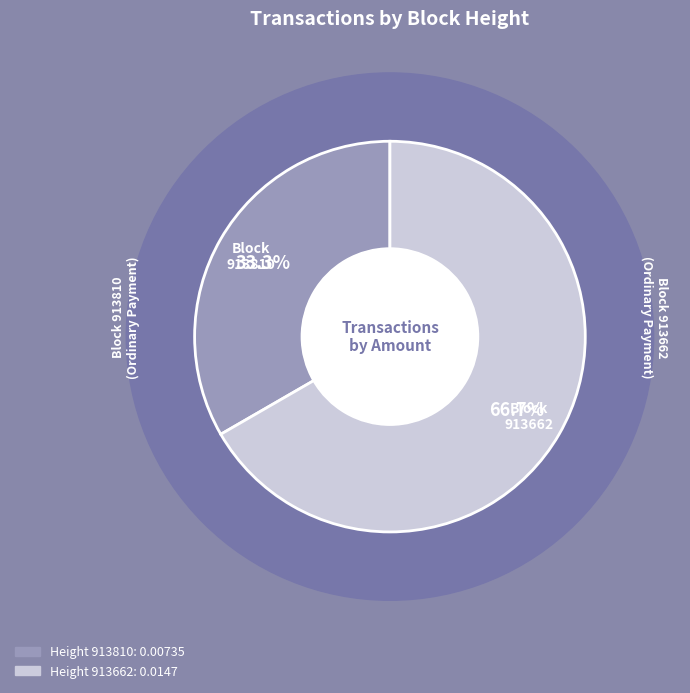

Which category has the smallest portion of the pie?

913810